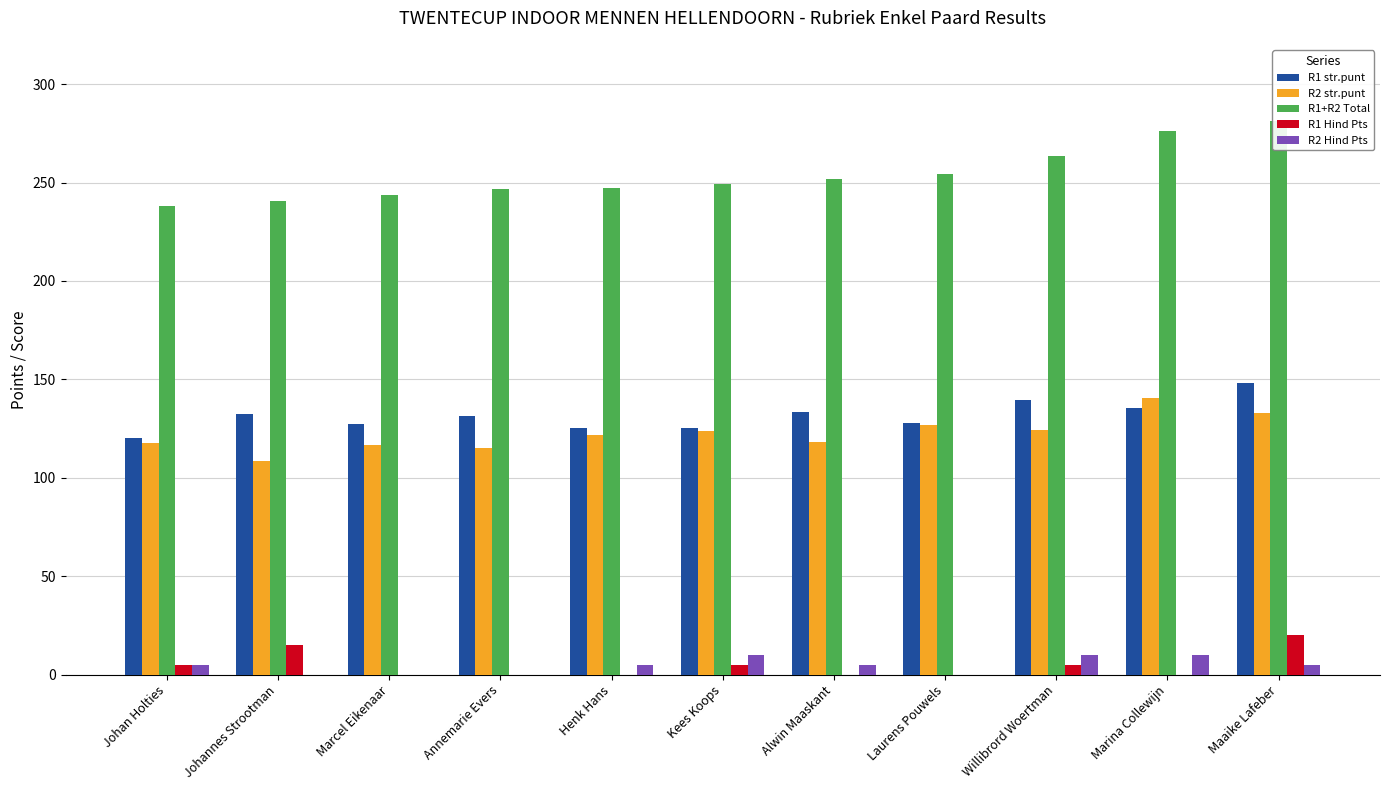

What are all the series names shown in the legend?

R1 str.punt, R2 str.punt, R1+R2 Total, R1 Hind Pts, R2 Hind Pts